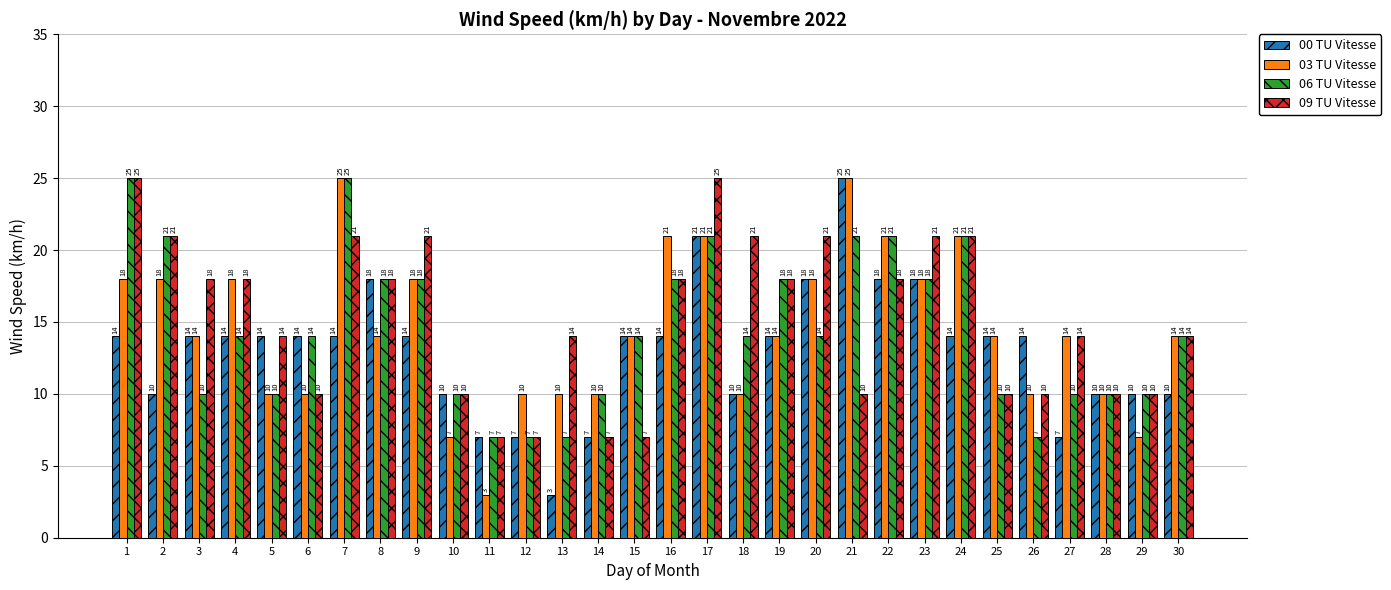

What is the greatest value displayed?

25